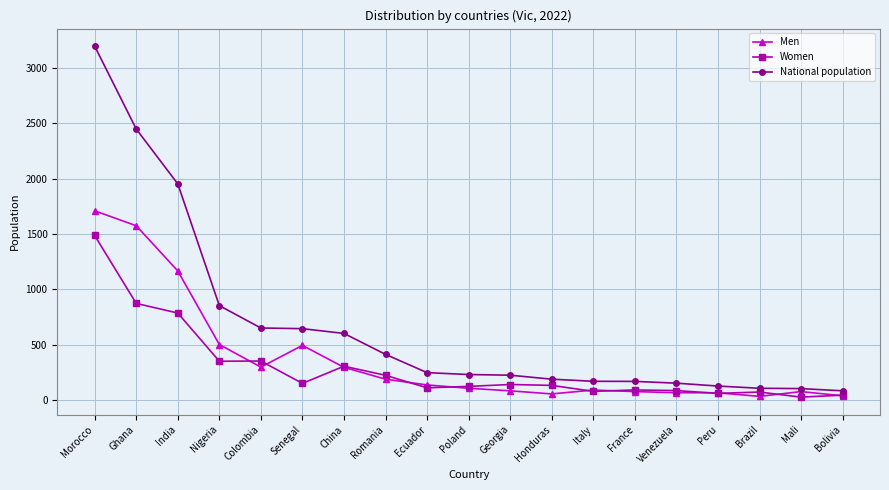

True or false: Women has more than 1 interior local peaks.

True